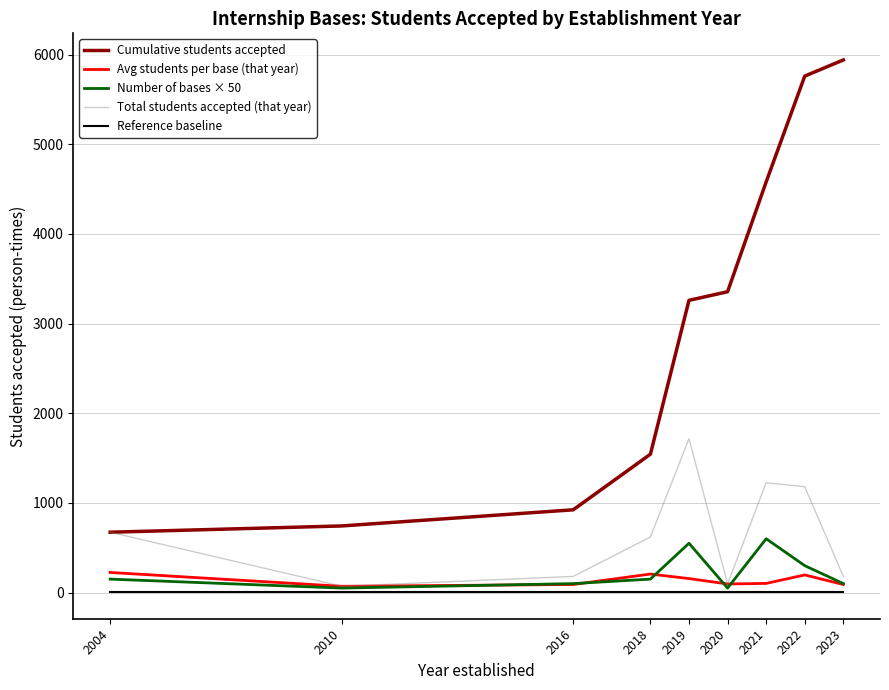

How many lines are shown in the chart?

5